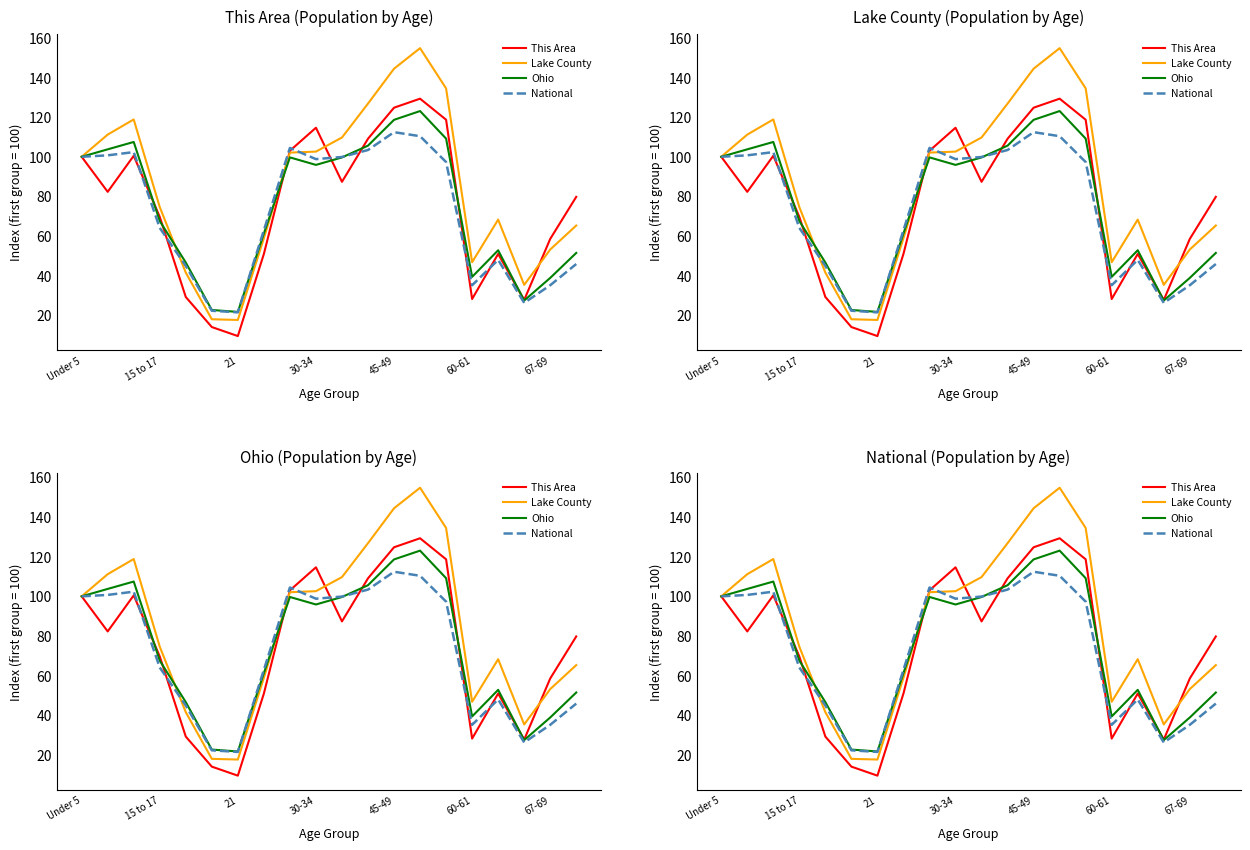

What position from the left is 11?

12